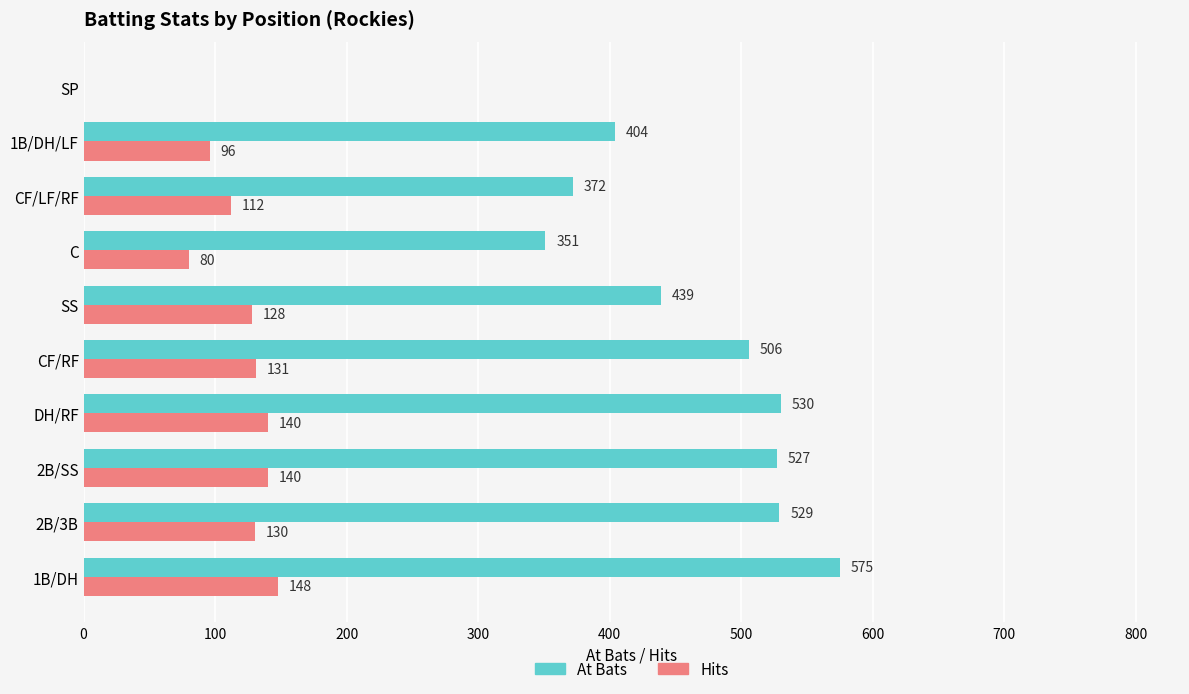

What is the sum of the Hits values at 2B/3B and DH/RF?

270